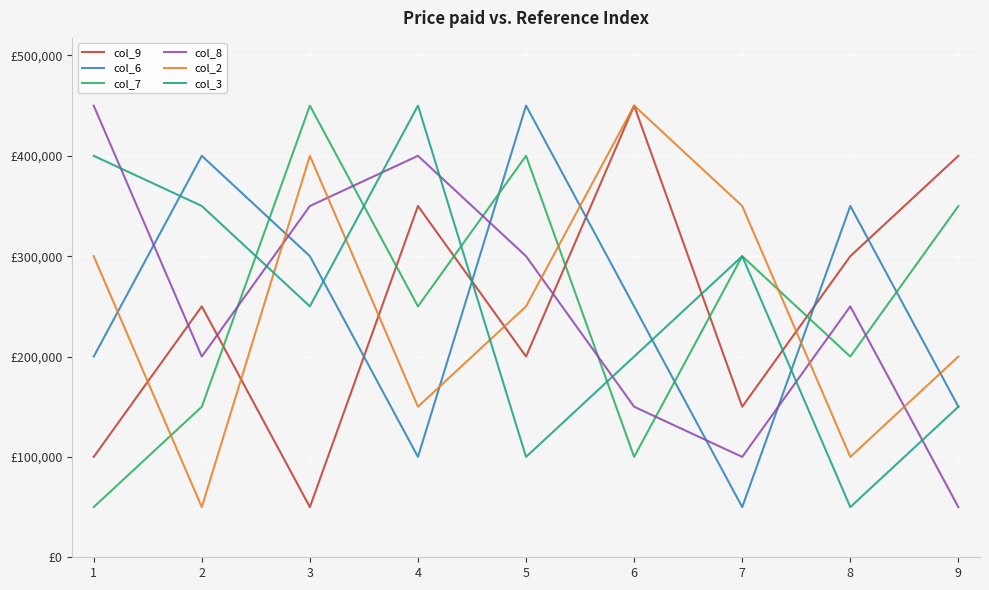

What are all the series names shown in the legend?

col_9, col_6, col_7, col_8, col_2, col_3